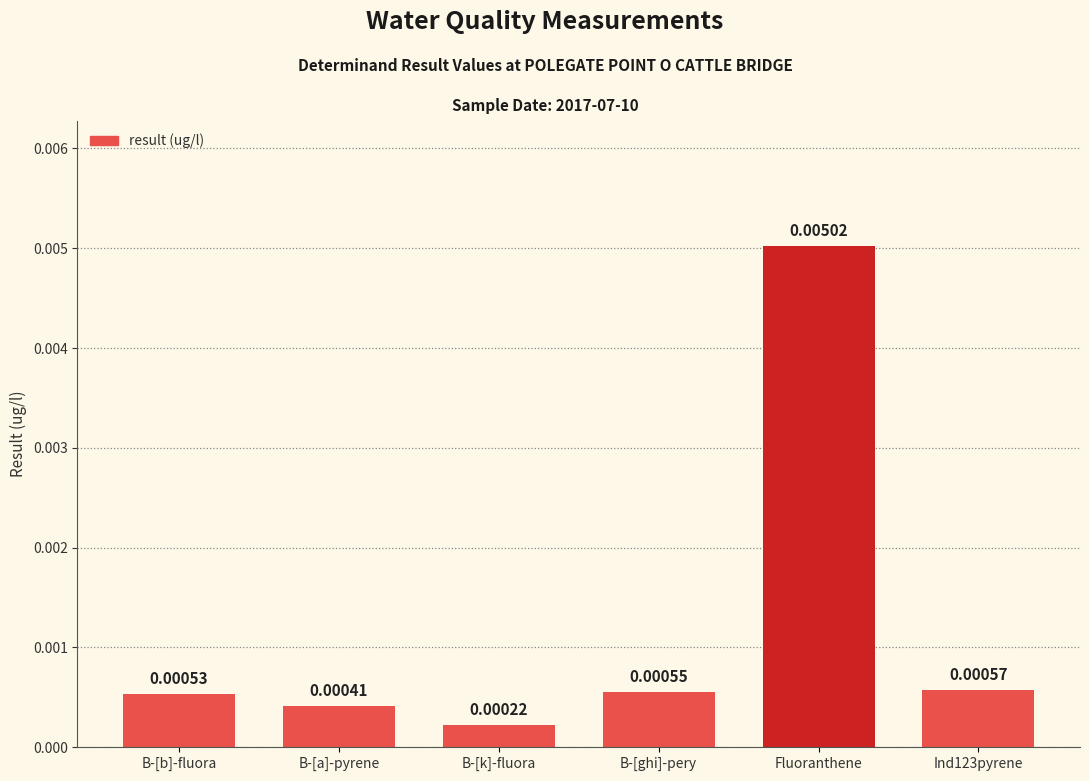

Which category has the highest value across all series?

Fluoranthene